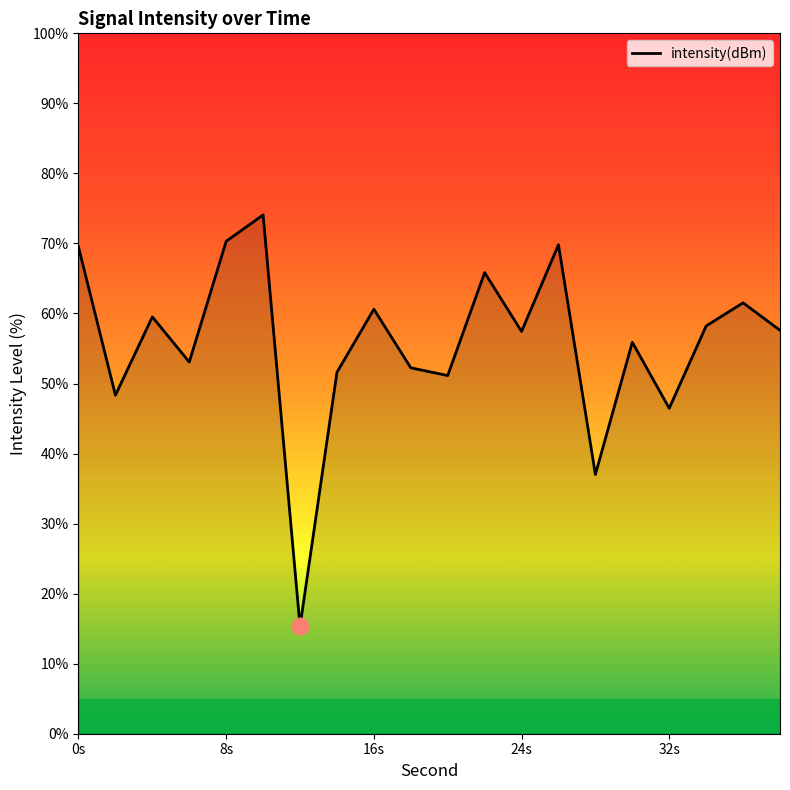

What is the maximum value shown in the chart?

74.1